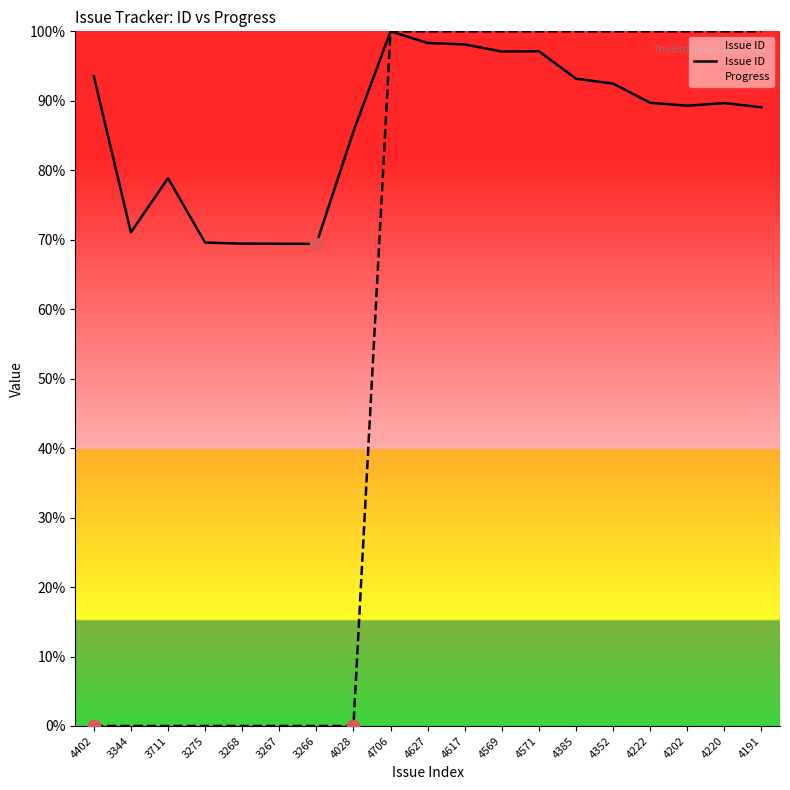

Approximately how many times larger is the value at 4571 compared to 4569?

1.0